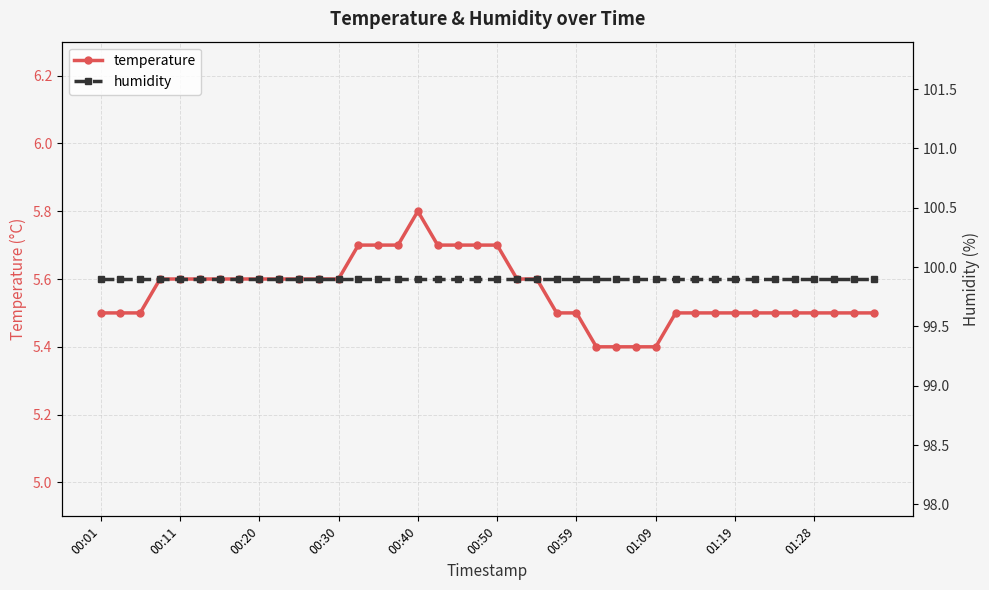

Count the temperature values in the range 5 to 6.

40